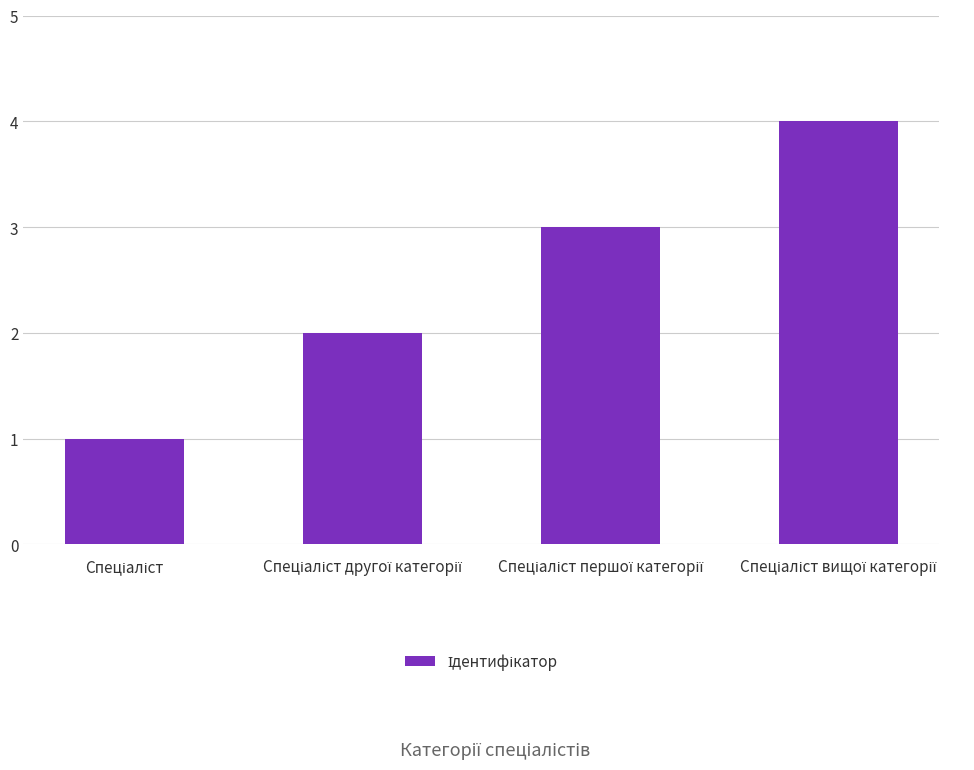

What is the difference between the maximum and minimum values?

3